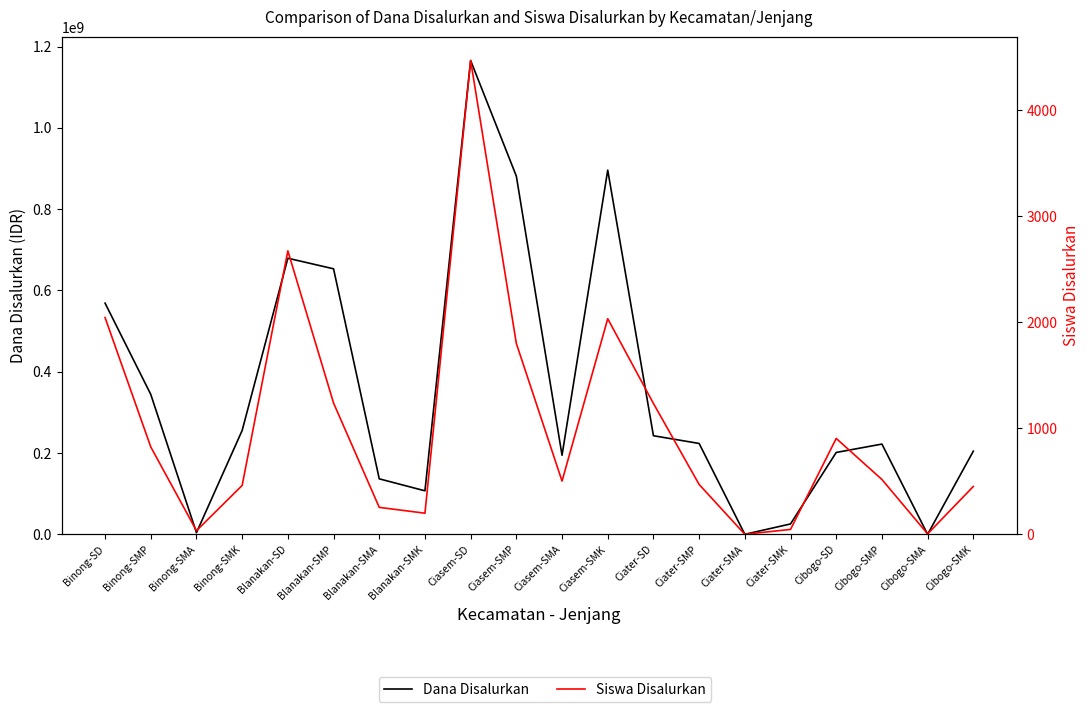

The Dana Disalurkan series shows 108935278 at Cibogo-SMK. True or false?

False